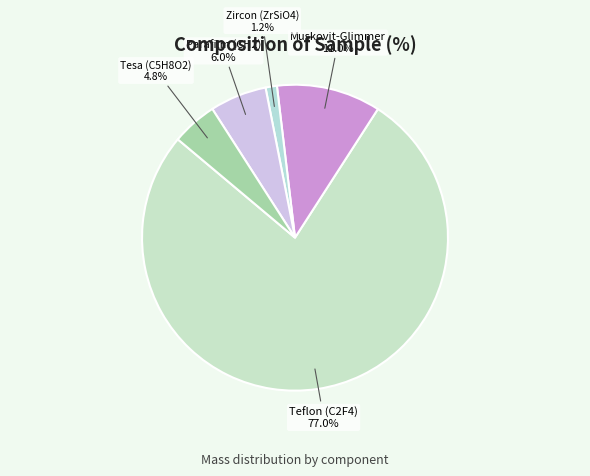

Which category has the smallest portion of the pie?

Zircon (ZrSiO4)